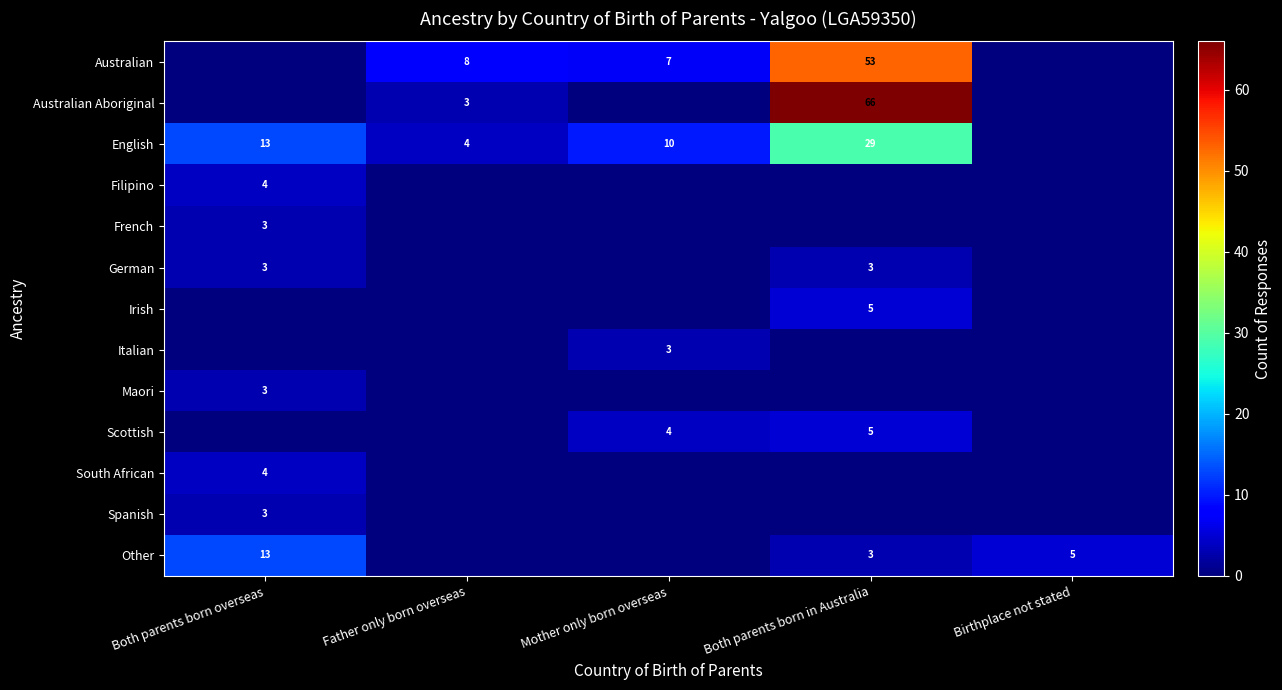

The value of Other at Both parents born overseas is 23. True or false?

False